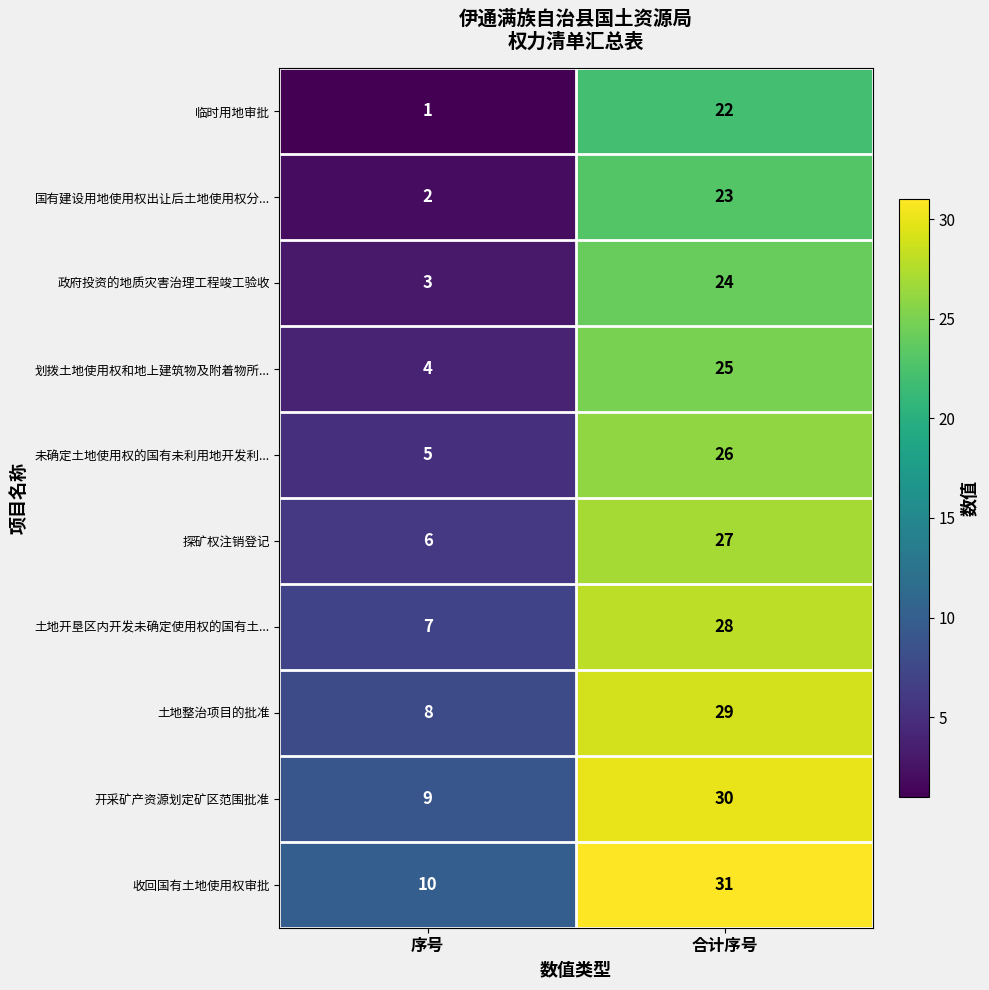

Is it true that 政府投资的地质灾害治理工程竣工验收 equals 42 at 合计序号?

False